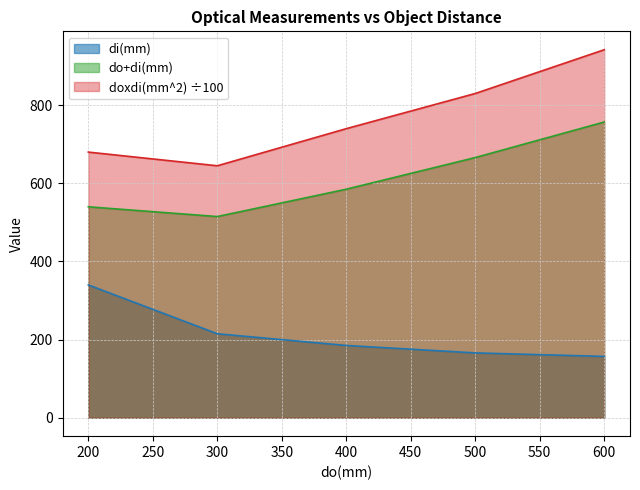

The di(mm) series shows 275 at 500. True or false?

False